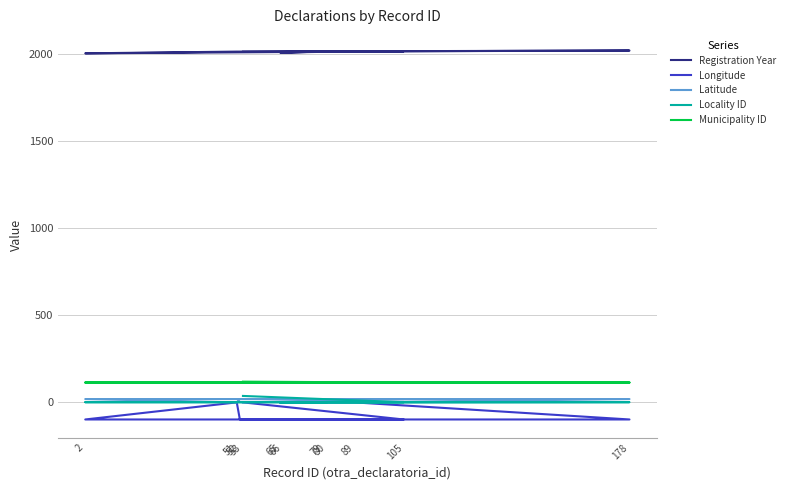

Which category has the lowest value across all series?

105